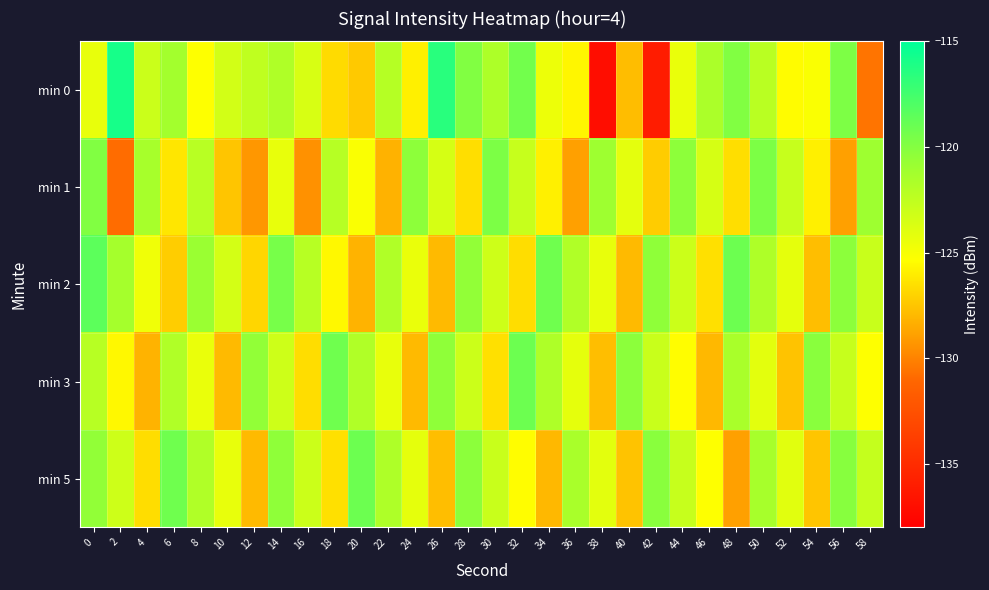

List the series in order of their peak value, lowest first.

min 1, min 3, min 5, min 2, min 0